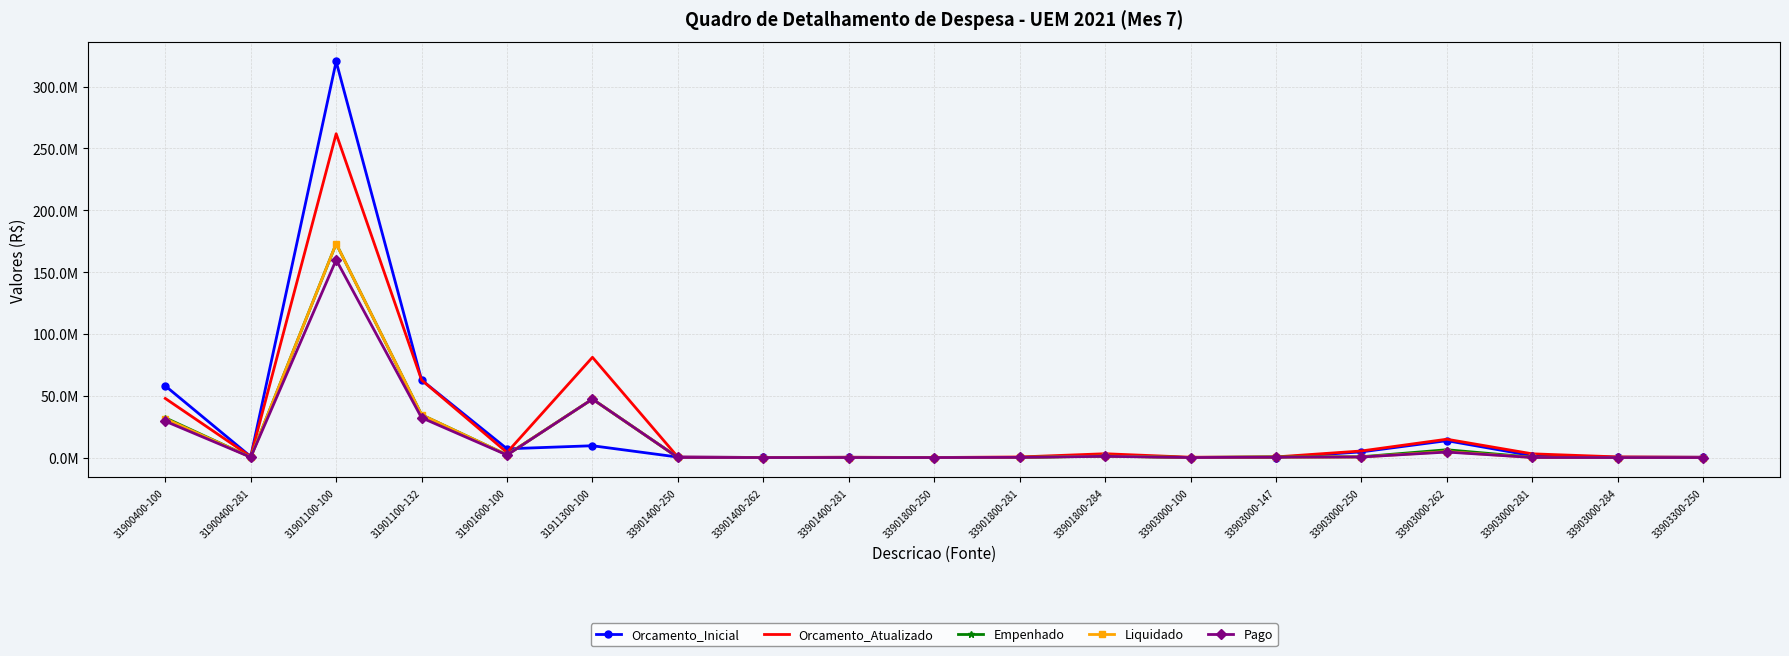

At which label is Orcamento_Inicial closest to 160157532?

31901100-132